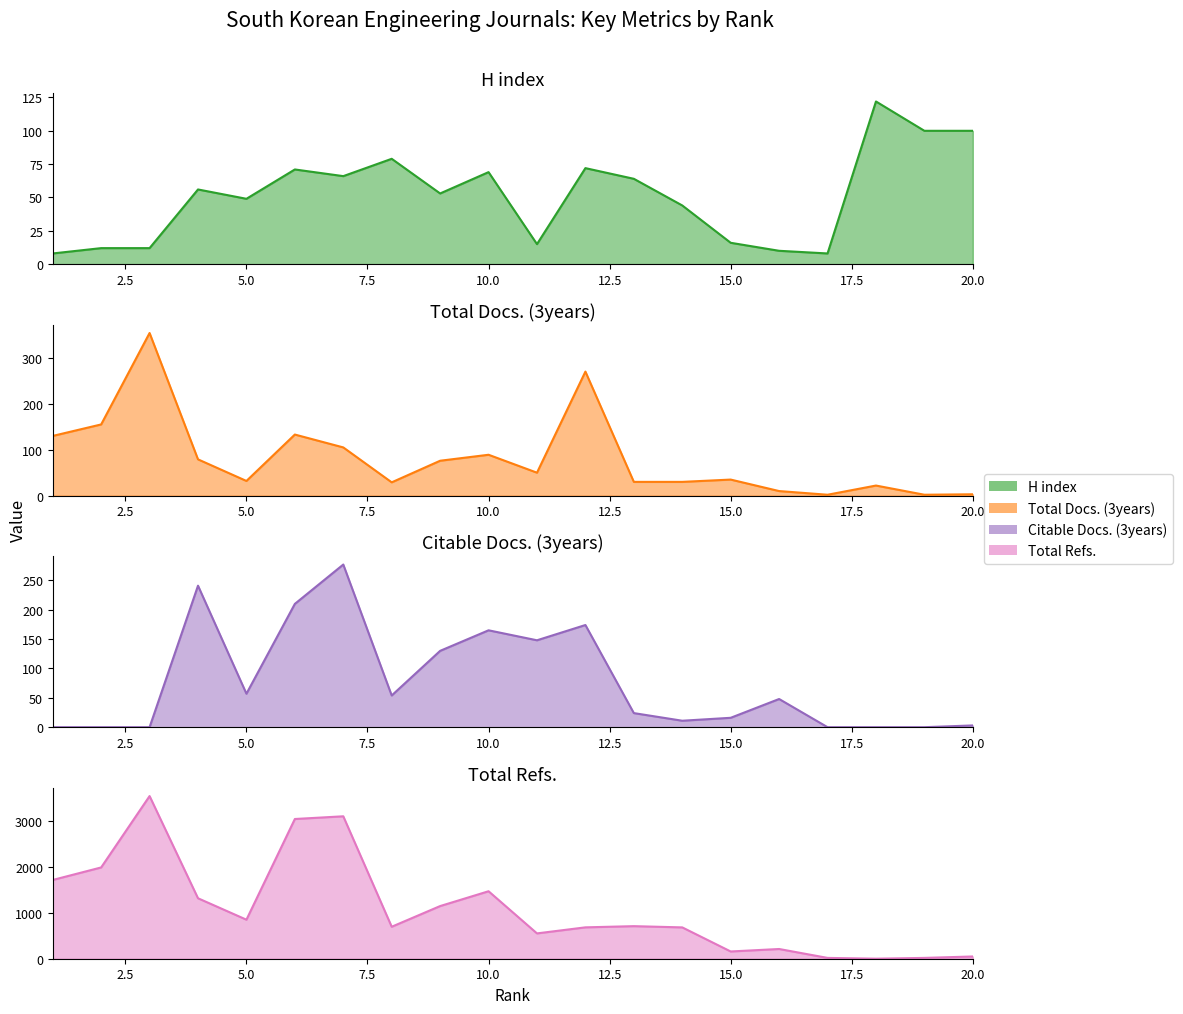

The value of Total Refs. at 3 is 3546. True or false?

True